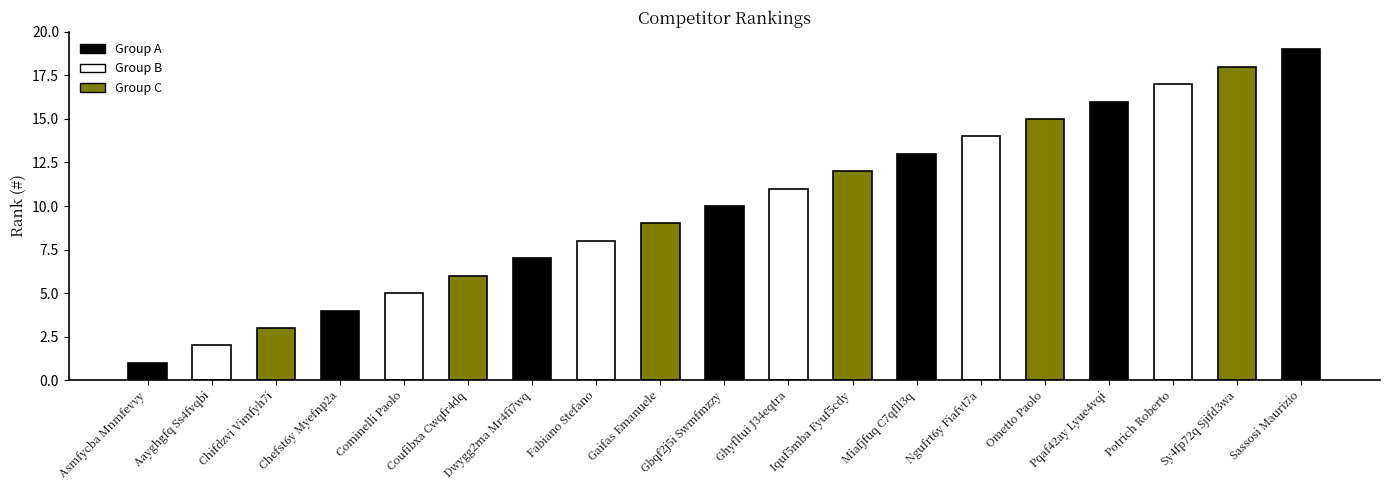

What is the value of the 1st bar from the left?

1